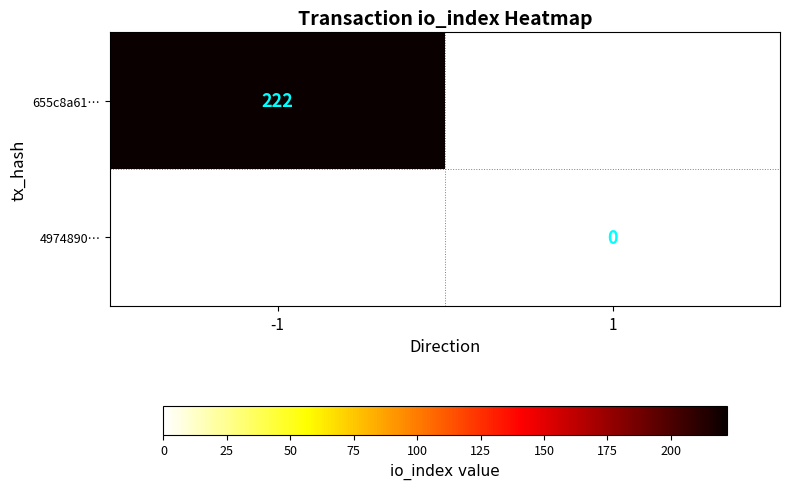

Is it true that 655c8a61… equals 222 at -1?

True